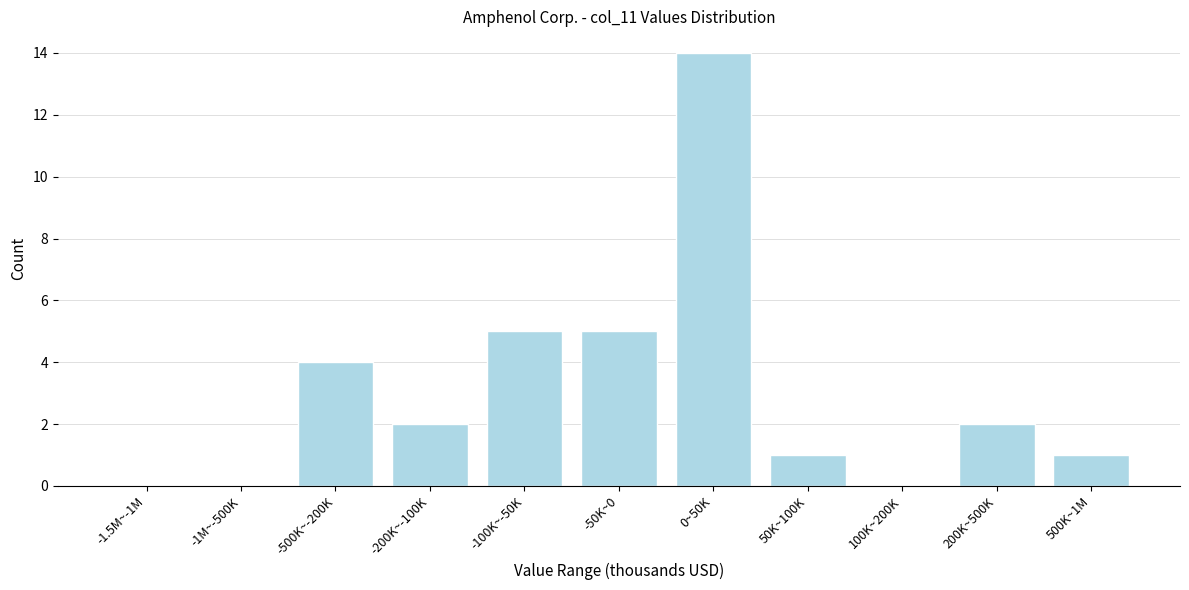

Reading left to right, extract all data points from this chart.

-1.5M~-1M=0	-1M~-500K=0	-500K~-200K=4	-200K~-100K=2	-100K~-50K=5	-50K~0=5	0~50K=14	50K~100K=1	100K~200K=0	200K~500K=2	500K~1M=1